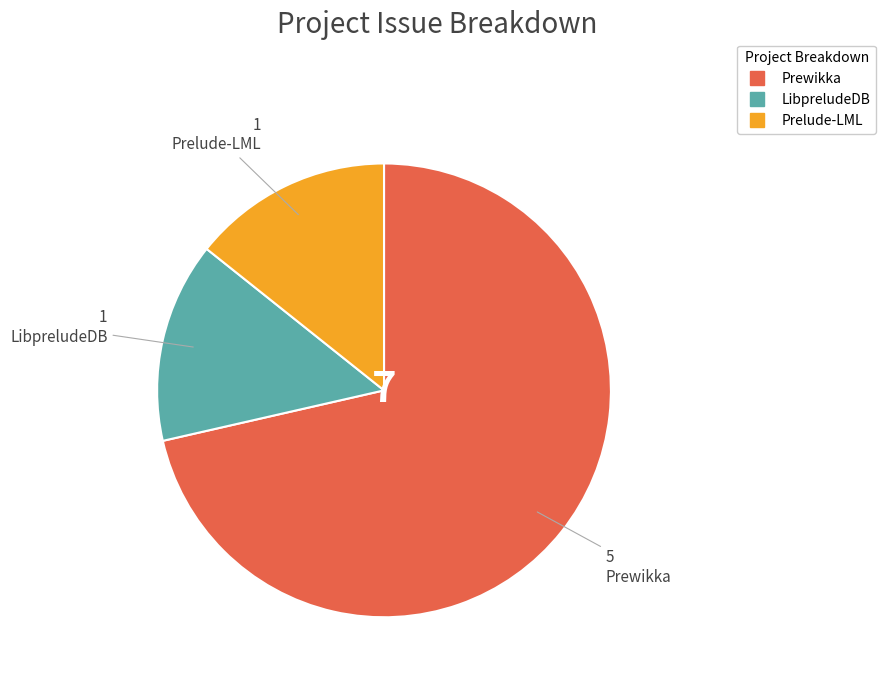

Does any single category account for the majority?

Yes